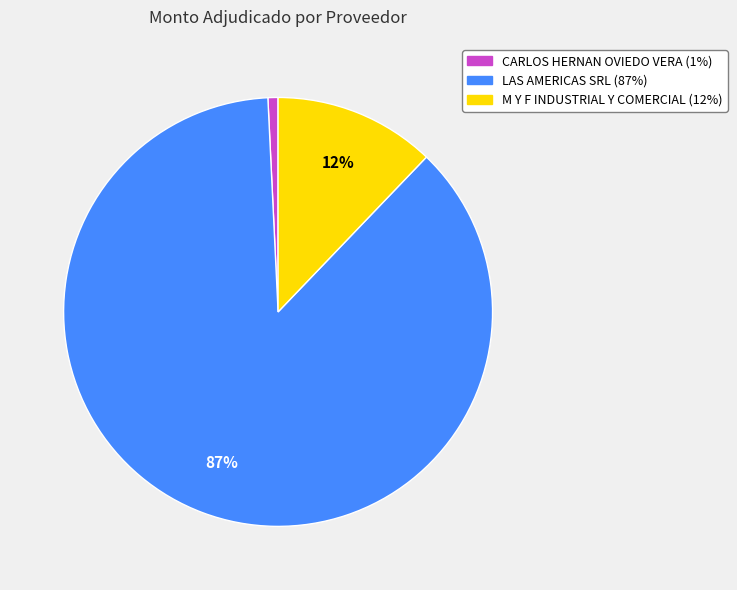

Which slice is the largest?

LAS AMERICAS SRL